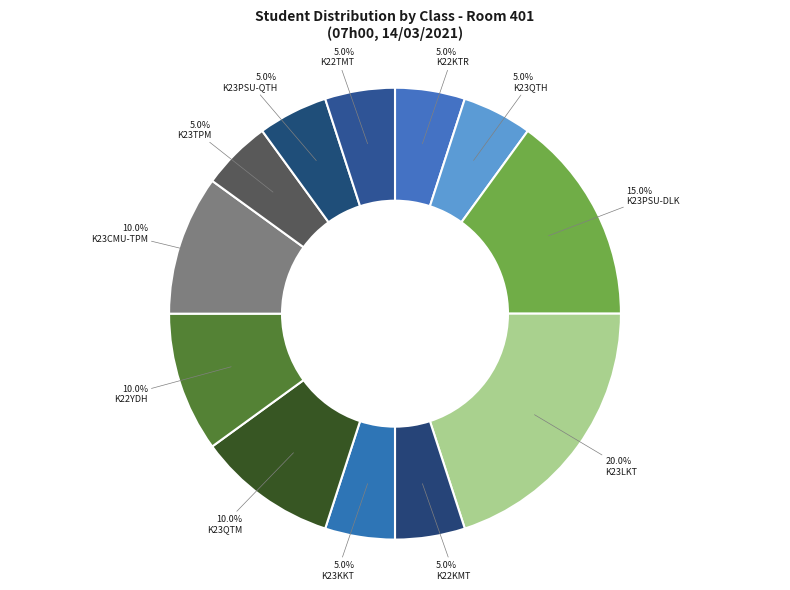

Does any single category account for the majority?

No